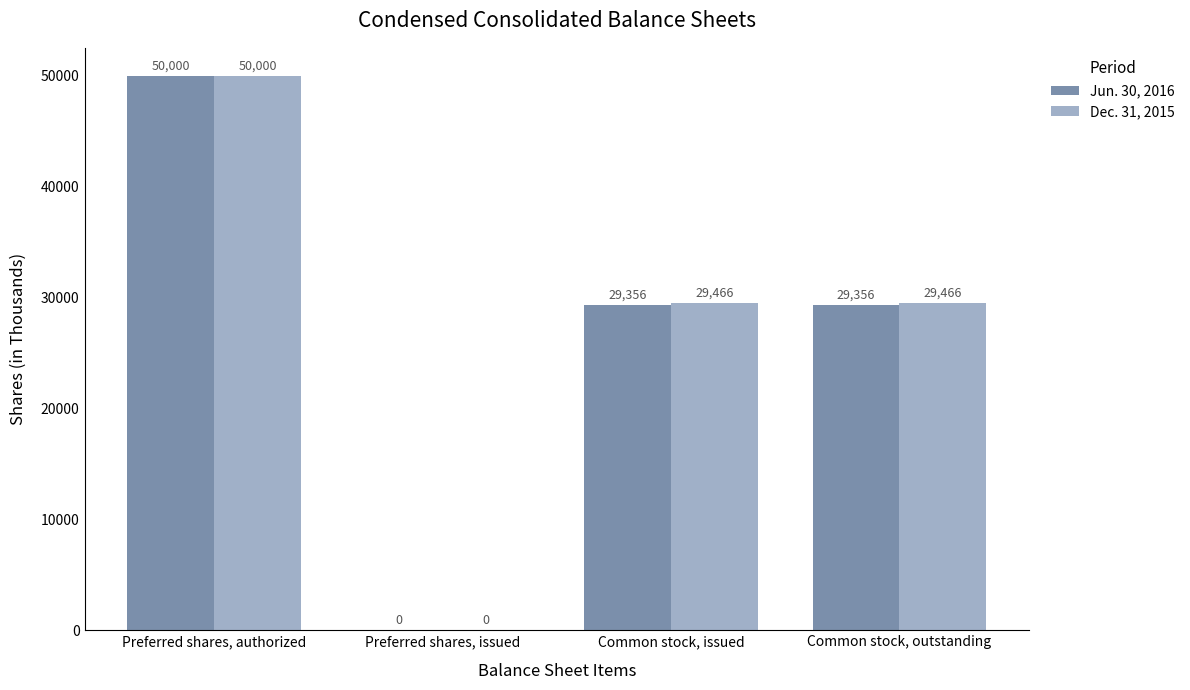

Count the Jun. 30, 2016 values in the range 29356 to 50000.

3